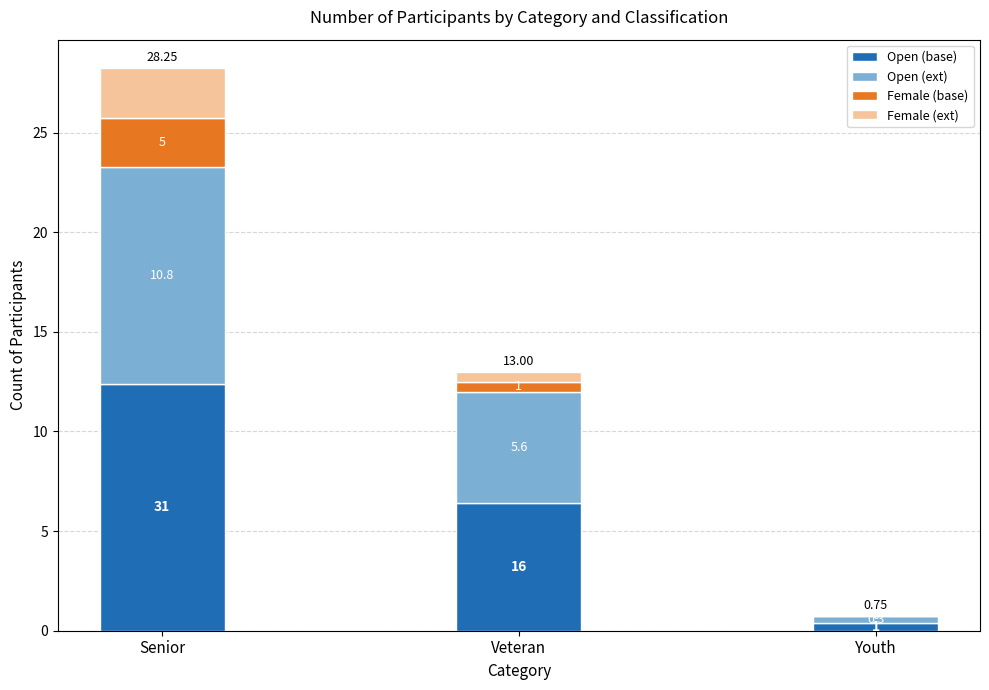

Does the chart contain stacked bars?

Yes